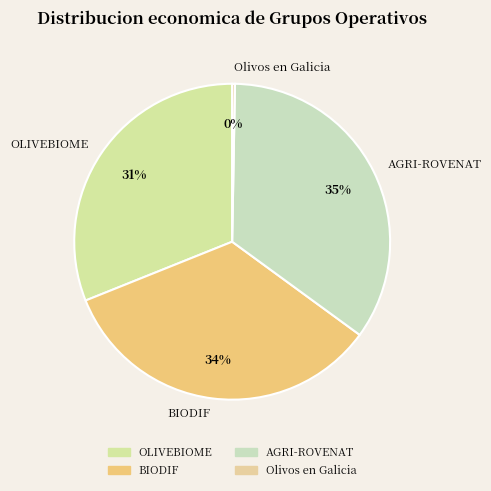

Which has a higher value, Olivos en Galicia or BIODIF?

BIODIF